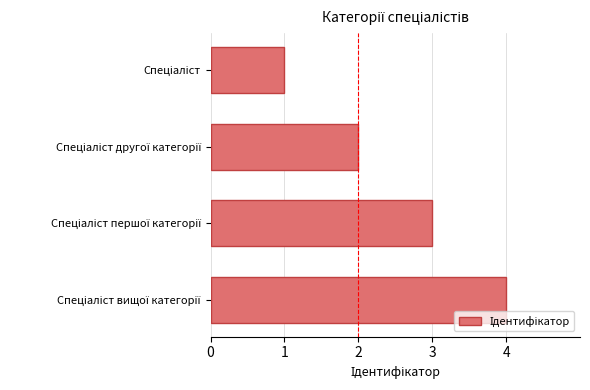

How many categories are shown in the chart?

4